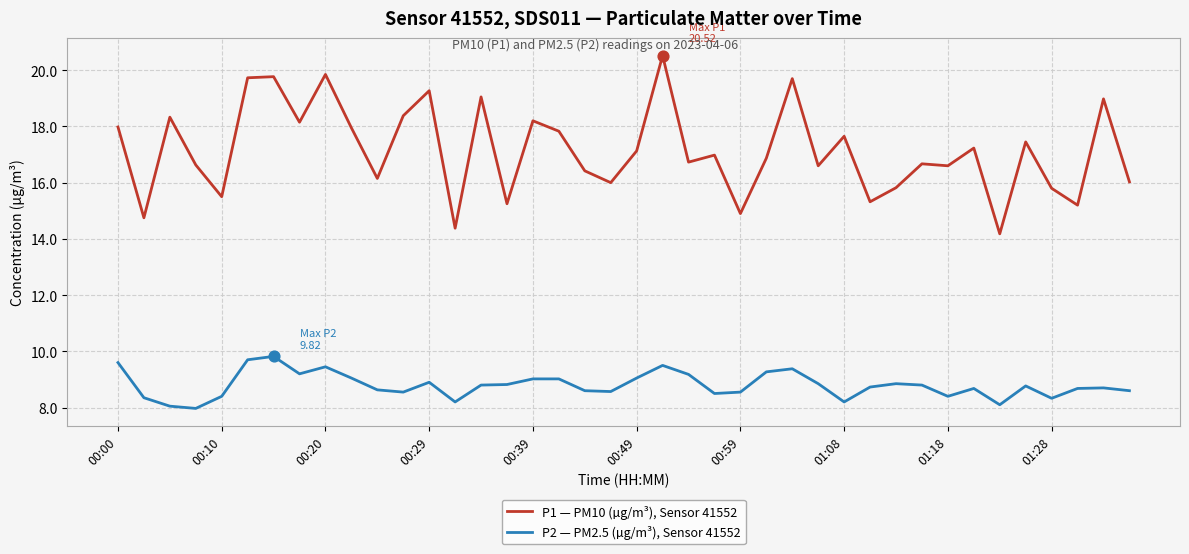

Which series has the widest spread of values?

P1 — PM10 (µg/m³), Sensor 41552